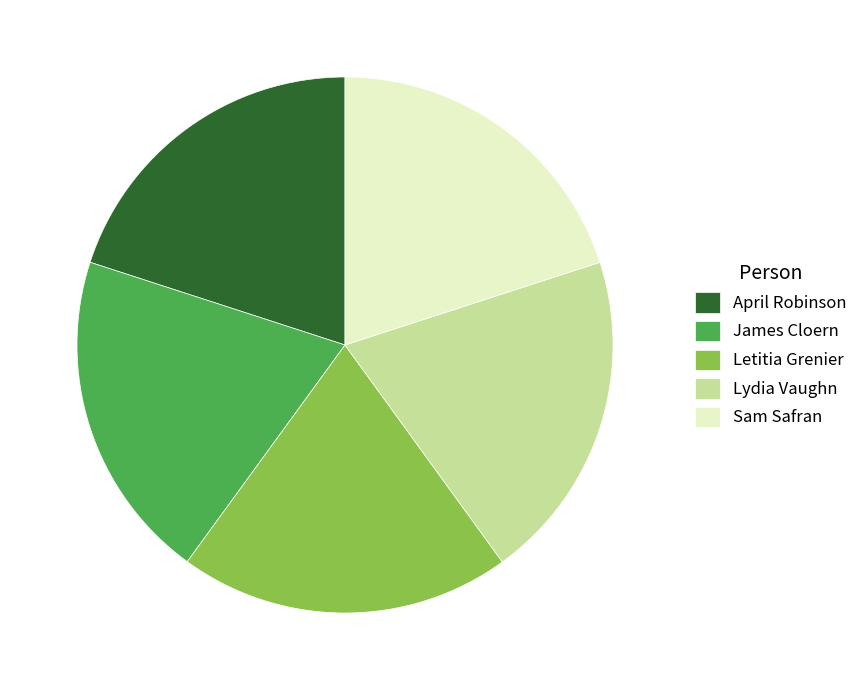

The James Cloern slice represents 20% of the pie. True or false?

True